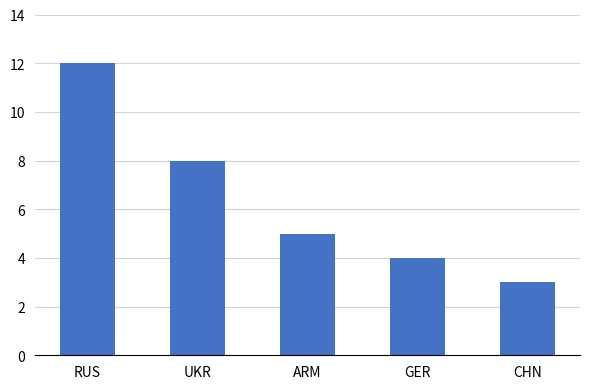

What is the sum of all values?

32